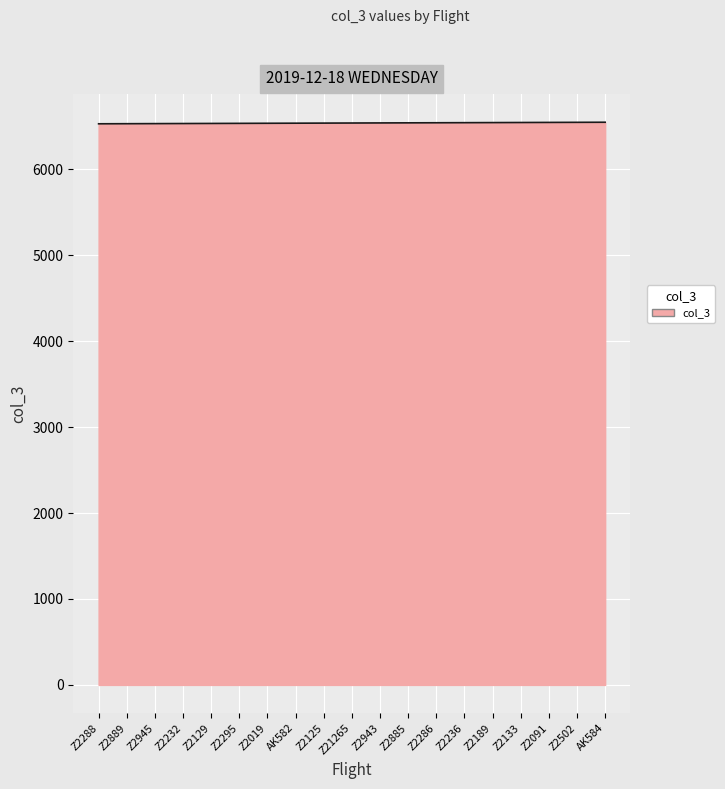

What is the change in value from Z2232 to Z2125?

+5